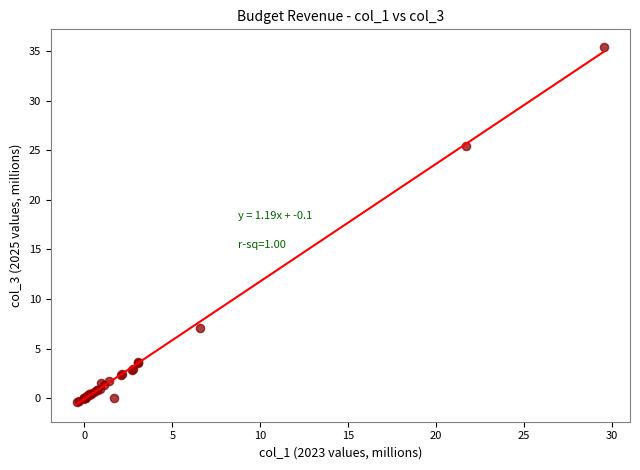

What Y value in the scatter plot is closest to 17?

25.4